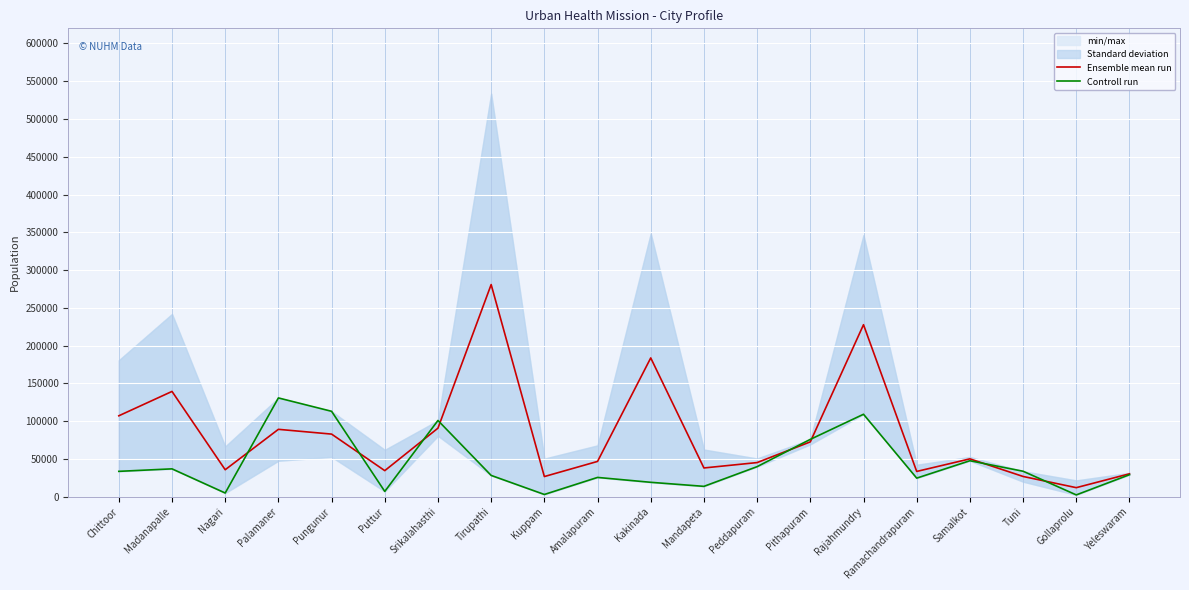

Where do Ensemble mean run and Controll run first cross each other?

Nagari and Palamaner